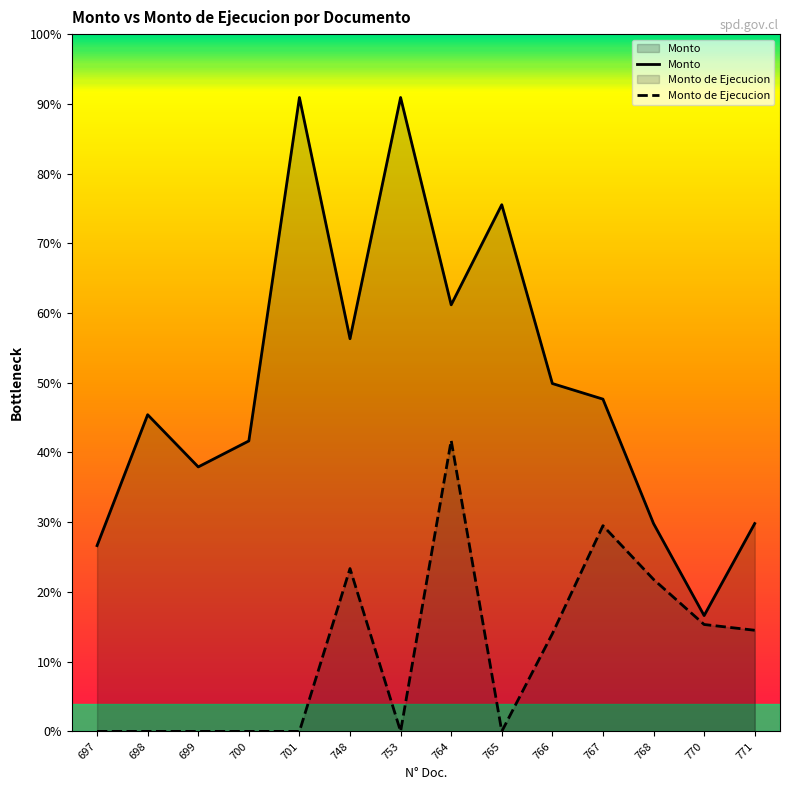

The value of Monto de Ejecucion at 768 is 9212398. True or false?

True